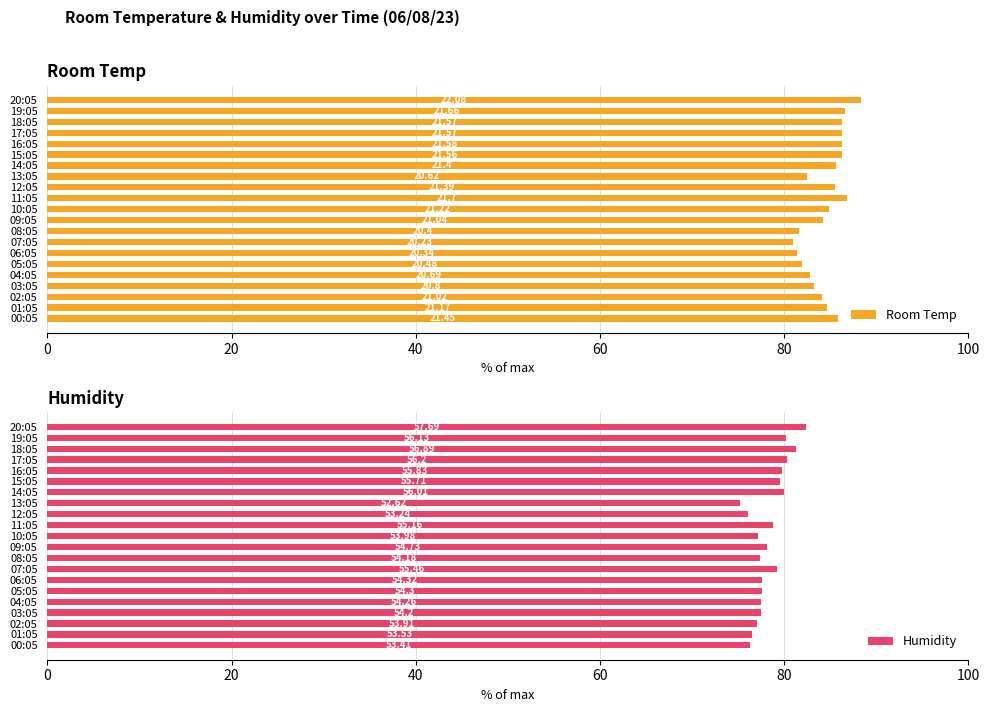

Count the number of categories in the chart.

21